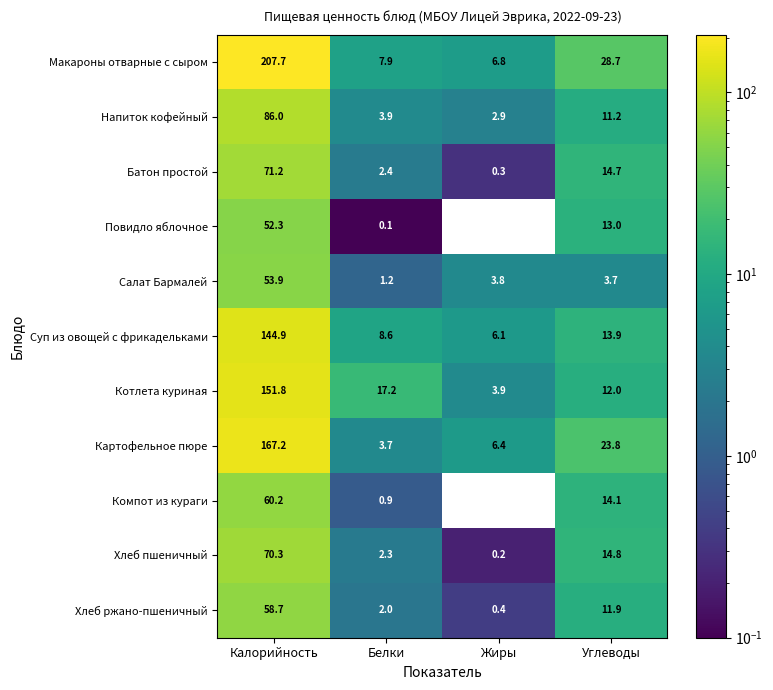

How many categories are shown in the chart?

4